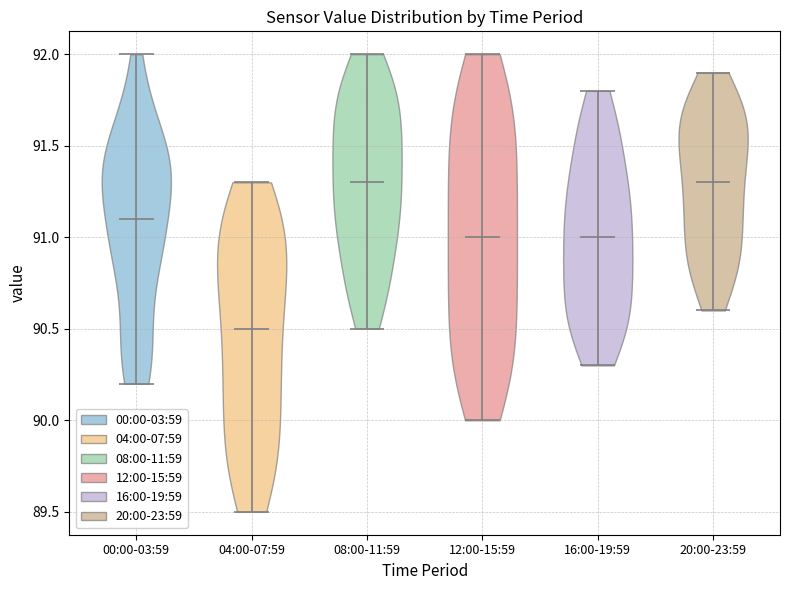

Reading left to right, read every violin against the y-axis: where its median line is, and the lowest and highest points it reaches. The values are not printed on the chart, so give them approximately, as read against the axis.

00:00-03:59: median line 91.1, lowest point 90.2, highest point 92.0
04:00-07:59: median line 90.5, lowest point 89.5, highest point 91.3
08:00-11:59: median line 91.3, lowest point 90.5, highest point 92.0
12:00-15:59: median line 91.0, lowest point 90.0, highest point 92.0
16:00-19:59: median line 91.0, lowest point 90.3, highest point 91.8
20:00-23:59: median line 91.3, lowest point 90.6, highest point 91.9